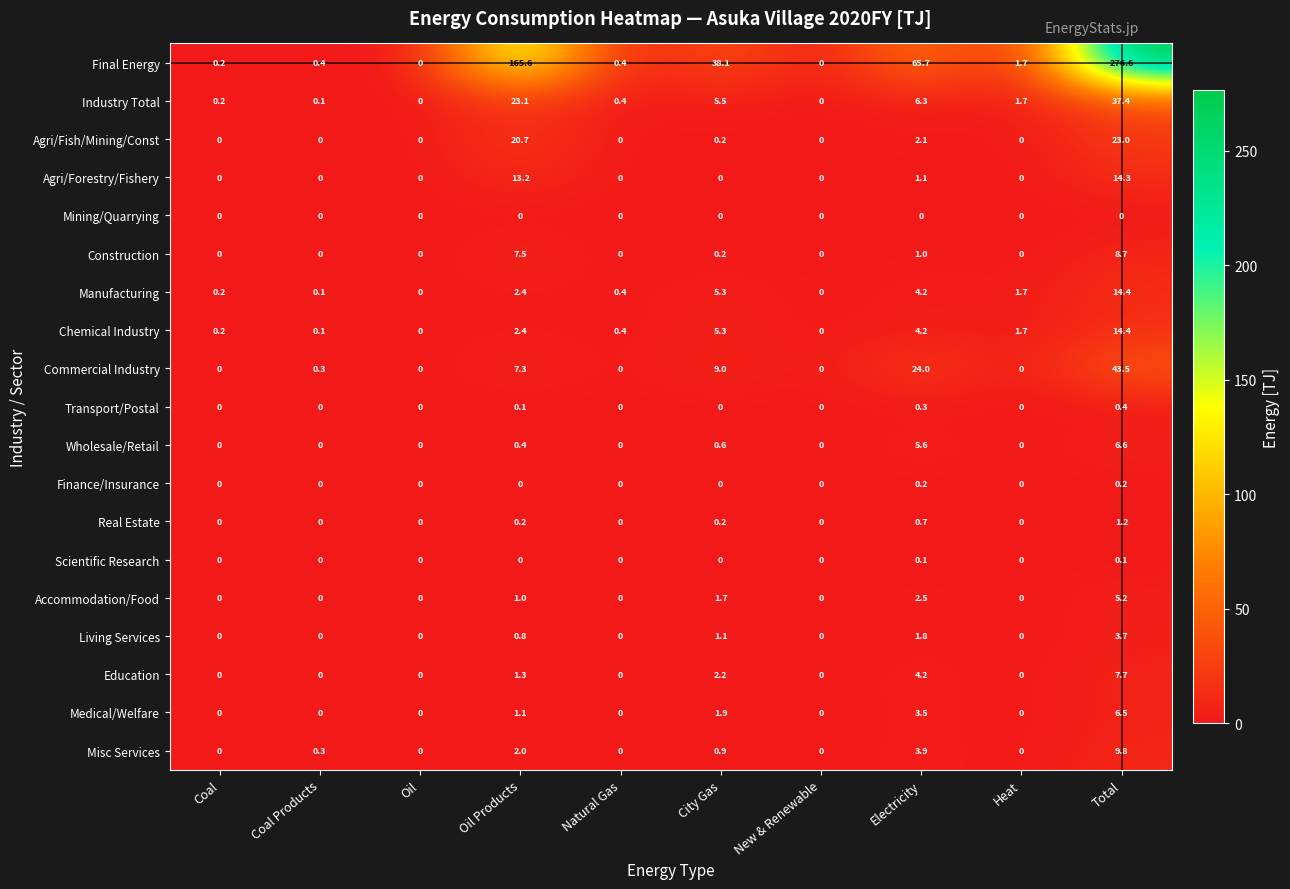

At which category is the sum across all series the highest?

Total